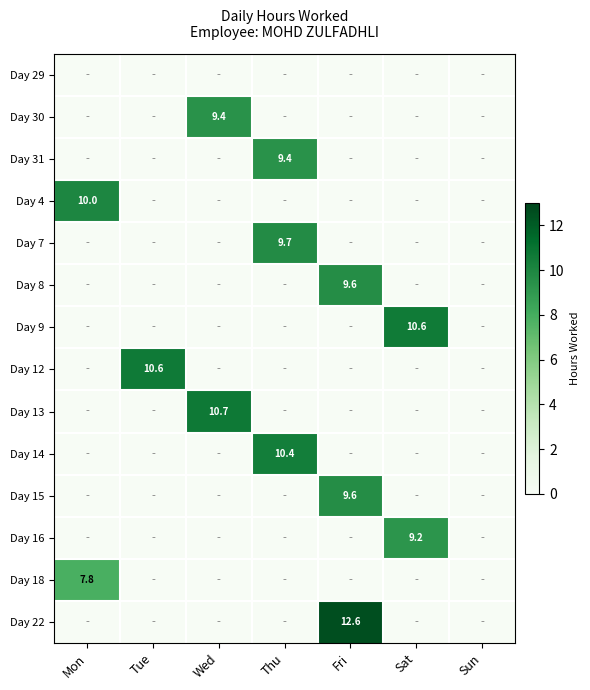

True or false: Day 31 has a value of 0.0 at Sat.

True